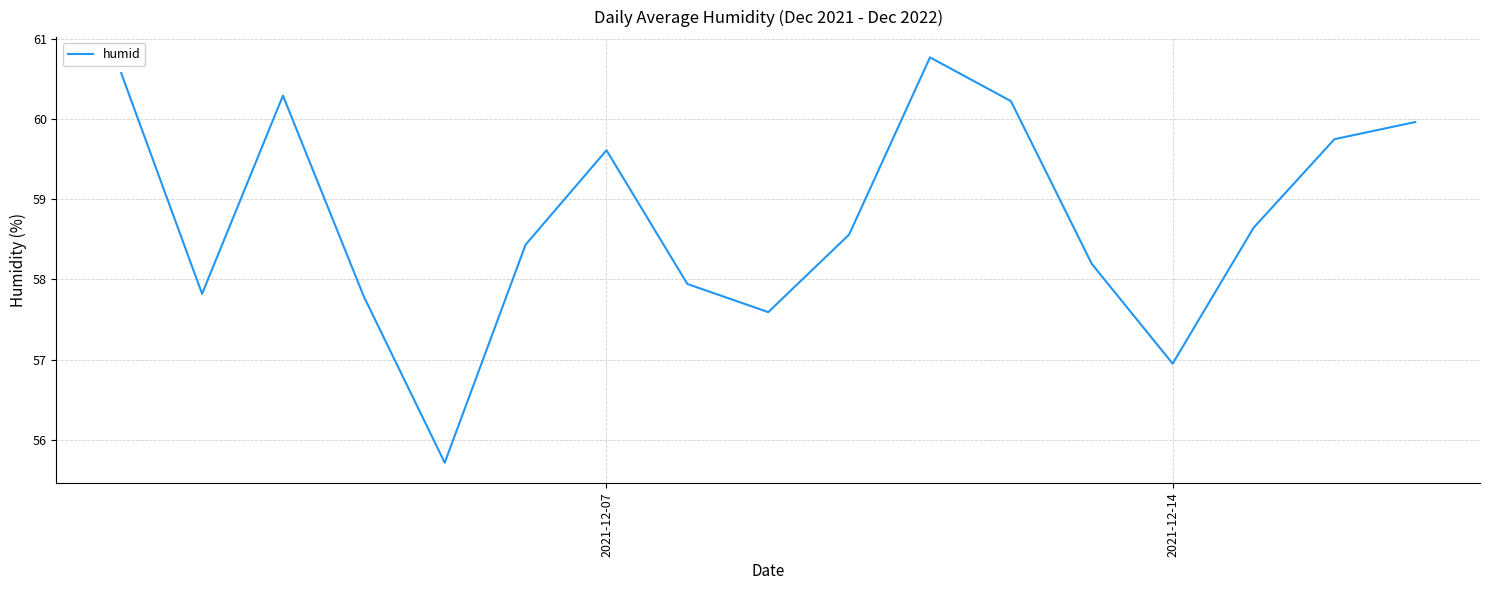

What is the maximum value shown in the chart?

60.8